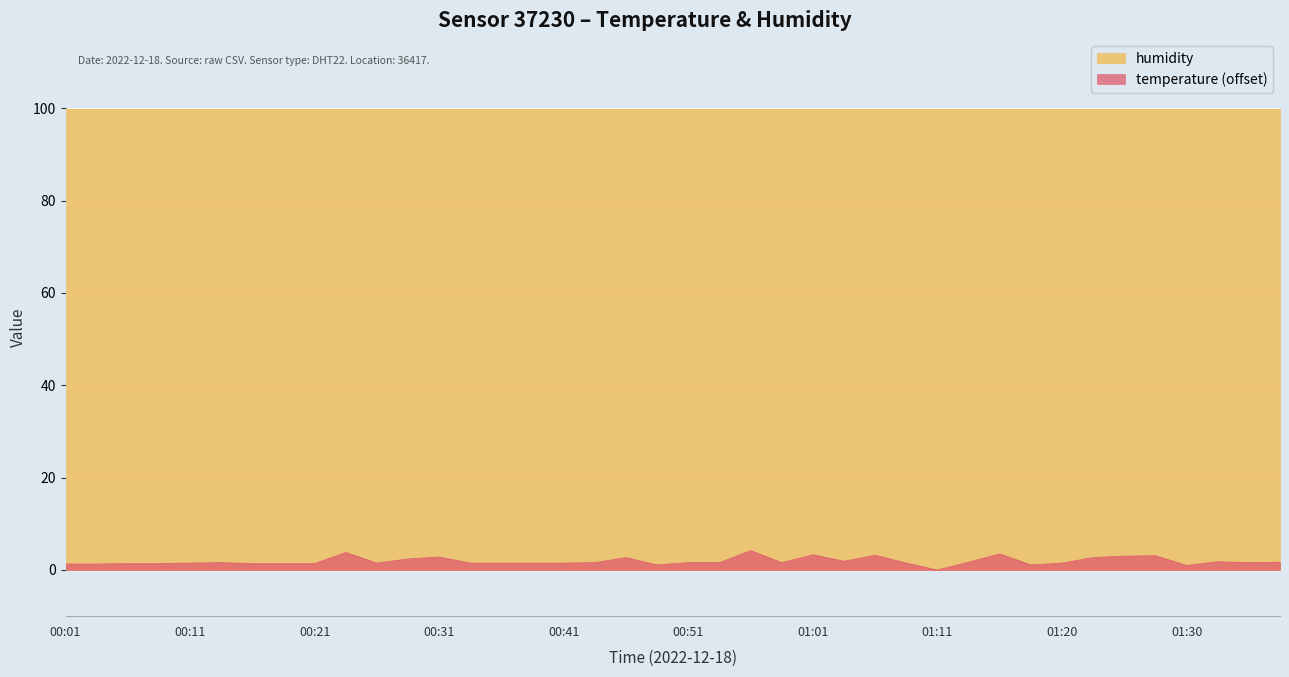

What is the label of the 28th point from the left?

01:08